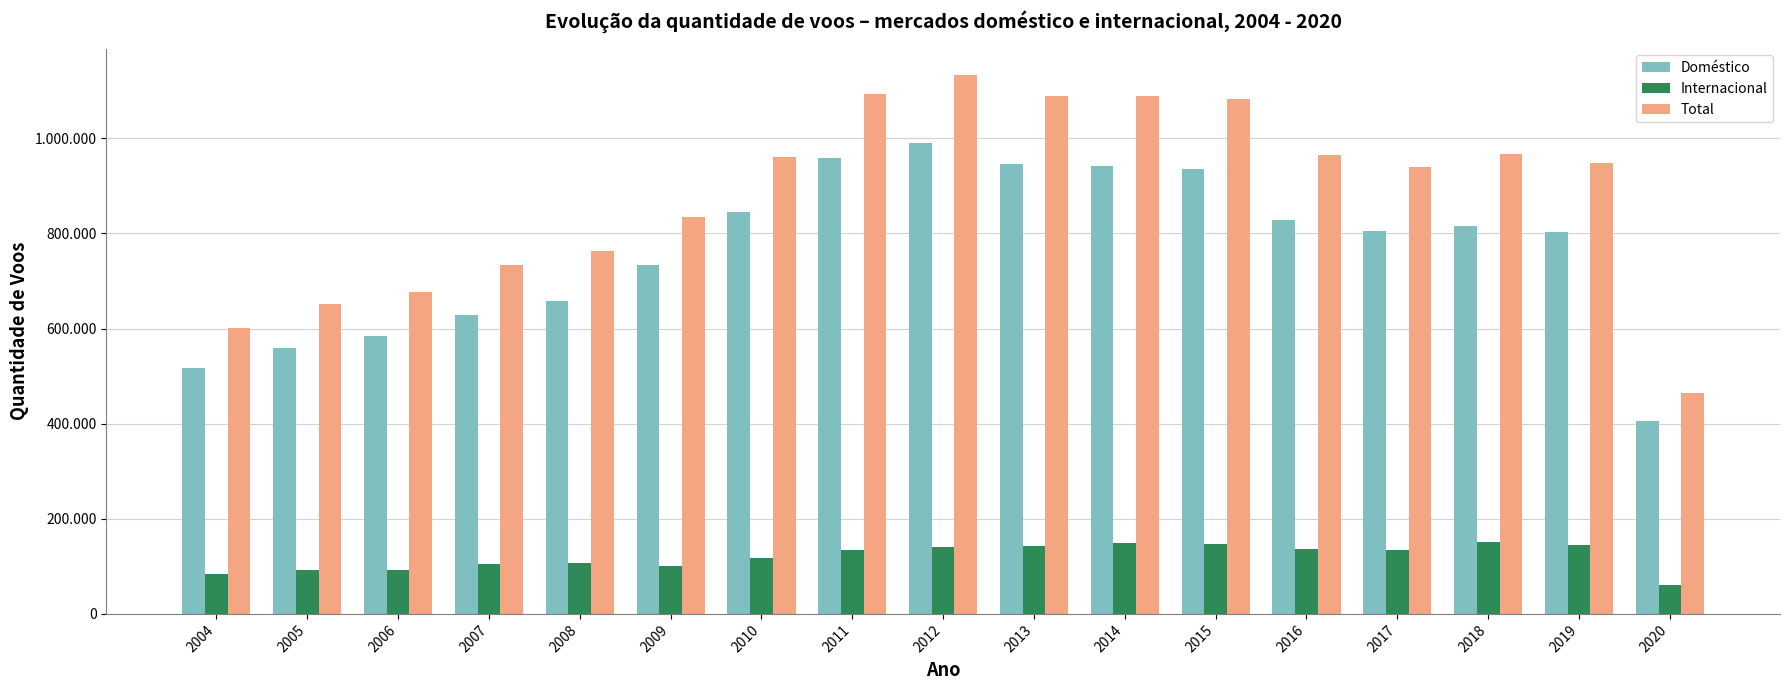

Which series changed the most between 2013 and 2017?

Total